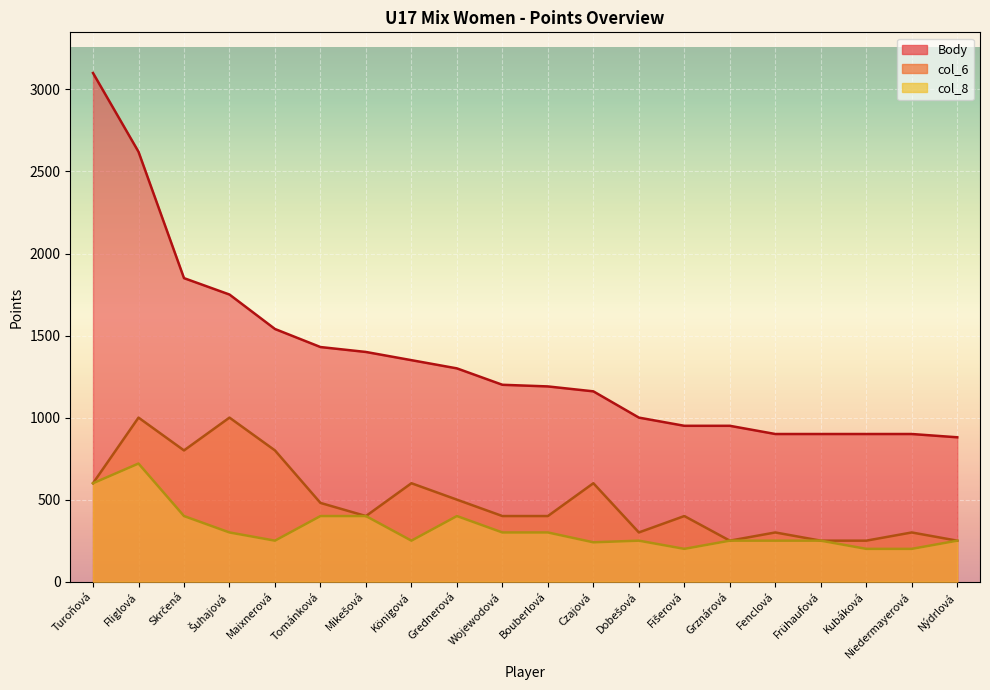

The value of Body at Skrčená is 1850. True or false?

True